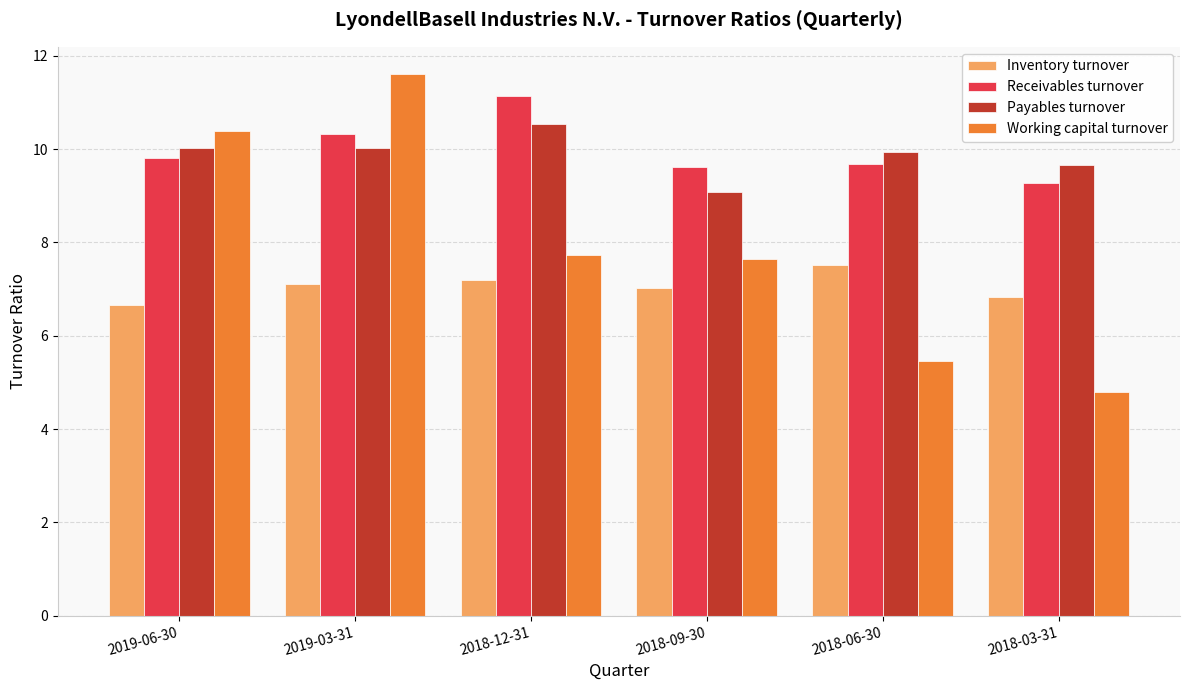

Rank the series at 2019-03-31 from highest to lowest value.

Working capital turnover, Receivables turnover, Payables turnover, Inventory turnover